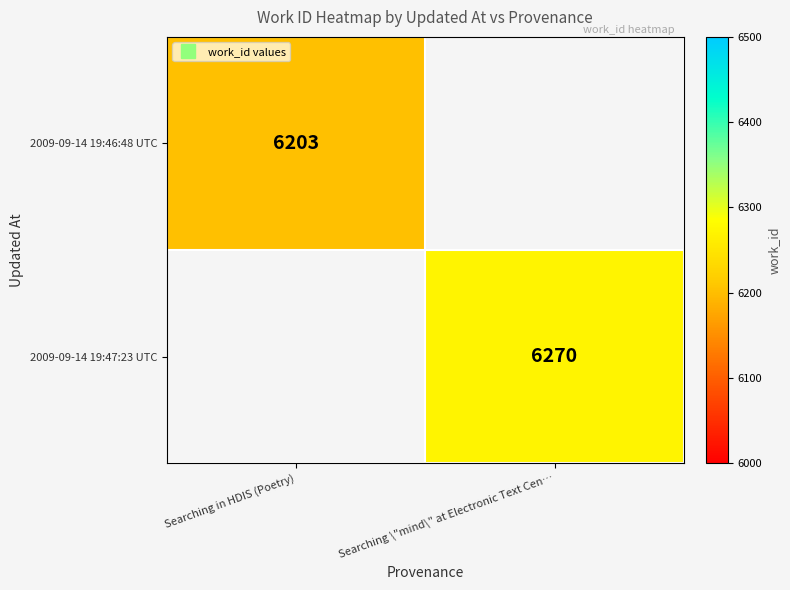

List the series in order of their peak value, lowest first.

2009-09-14 19:46:48 UTC, 2009-09-14 19:47:23 UTC